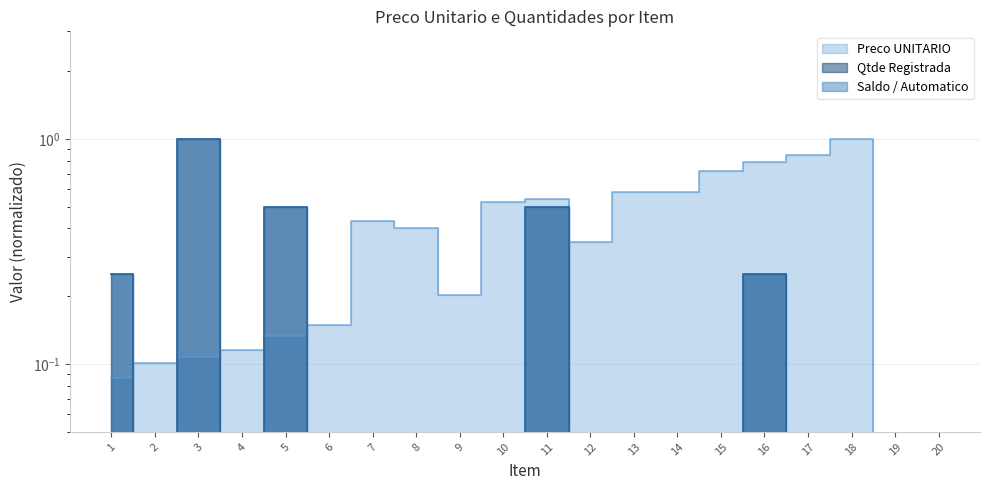

Where is Preco UNITARIO nearest to the value 0?

20